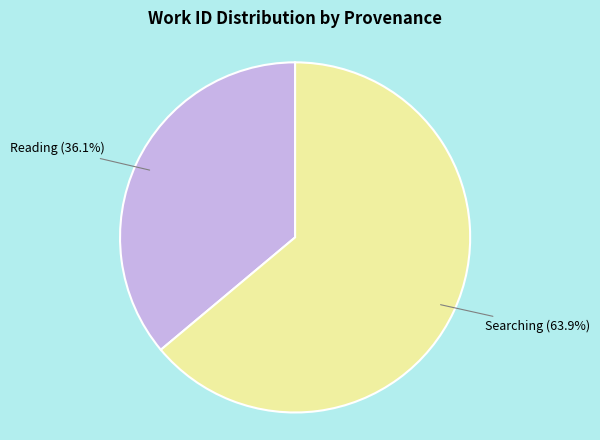

Is there any slice that represents more than half of the pie?

Yes